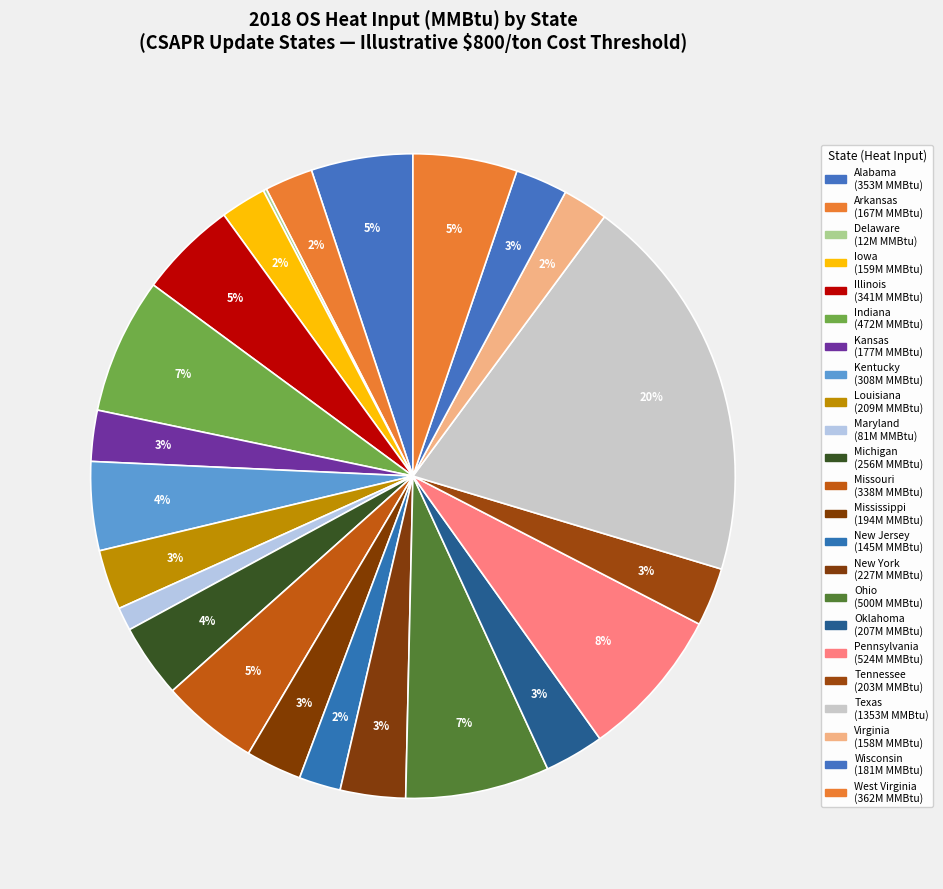

Is there a majority slice in this chart?

No